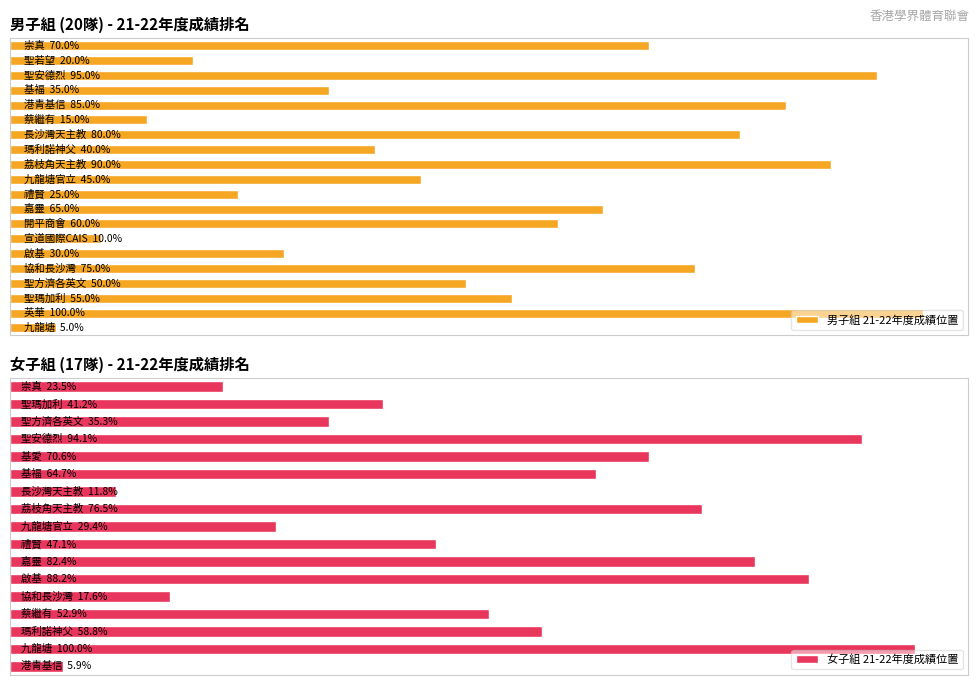

List the labels in order of value, smallest first.

0, 6, 14, 18, 9, 5, 16, 12, 10, 3, 2, 7, 8, 19, 4, 13, 15, 11, 17, 1